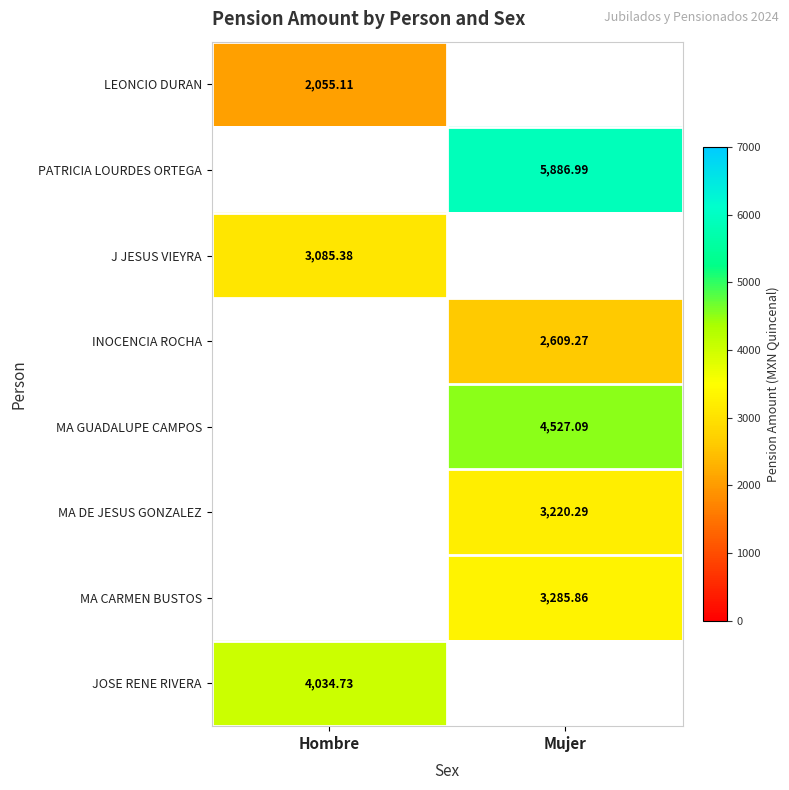

At which category does the chart reach its minimum across all series?

Hombre